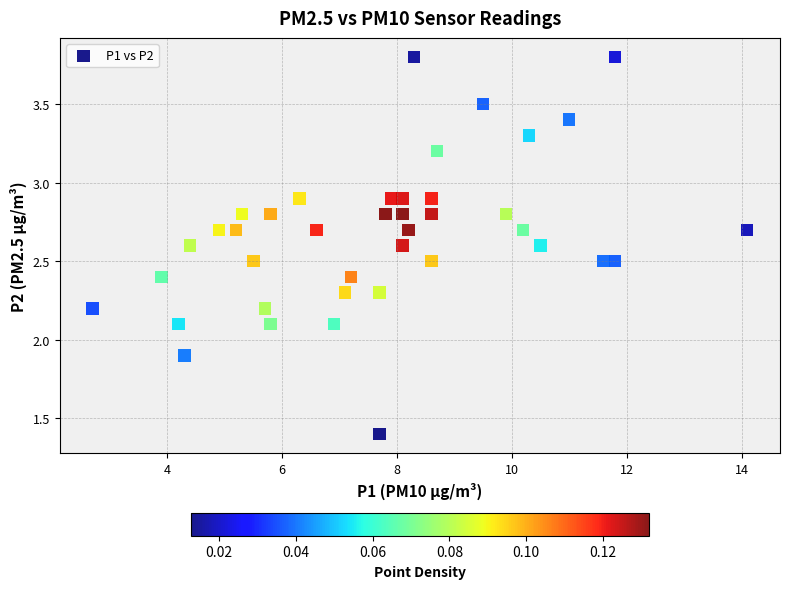

What is the range of Y values (max minus min)?

2.4